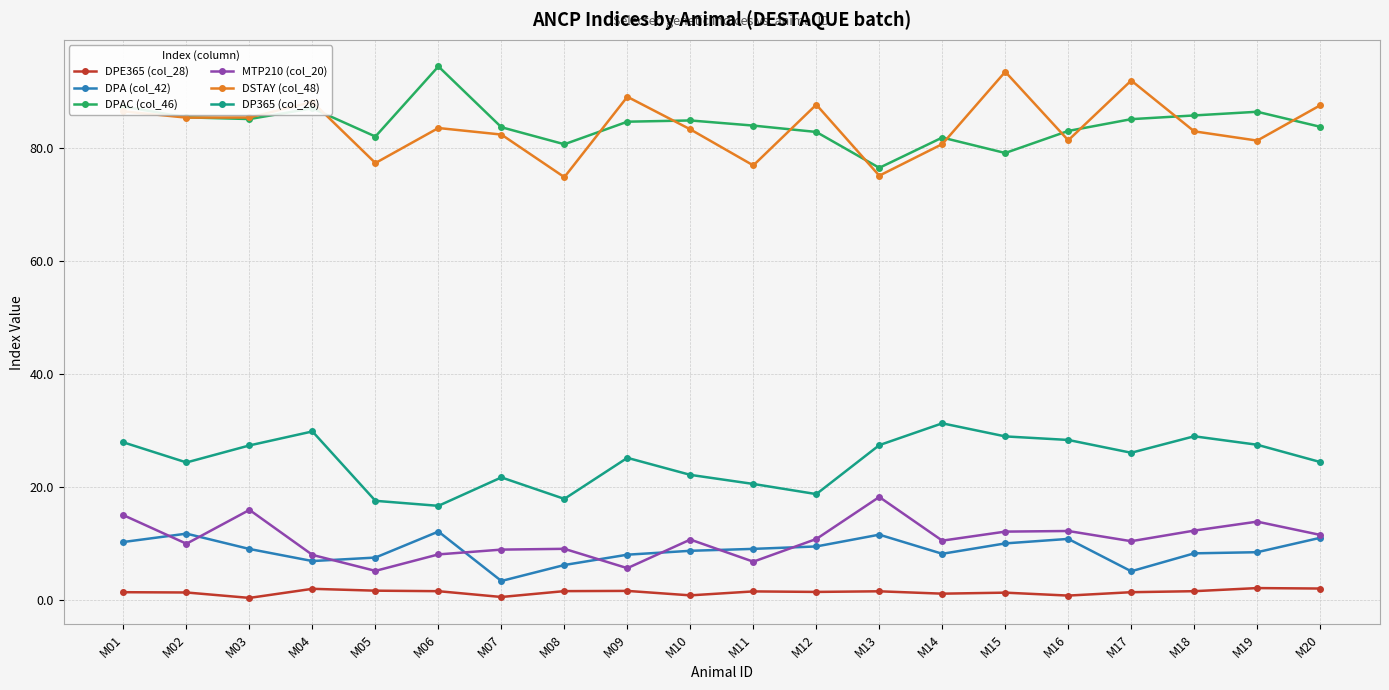

At M17, list the series in order from largest to smallest.

DSTAY (col_48), DPAC (col_46), DP365 (col_26), MTP210 (col_20), DPA (col_42), DPE365 (col_28)